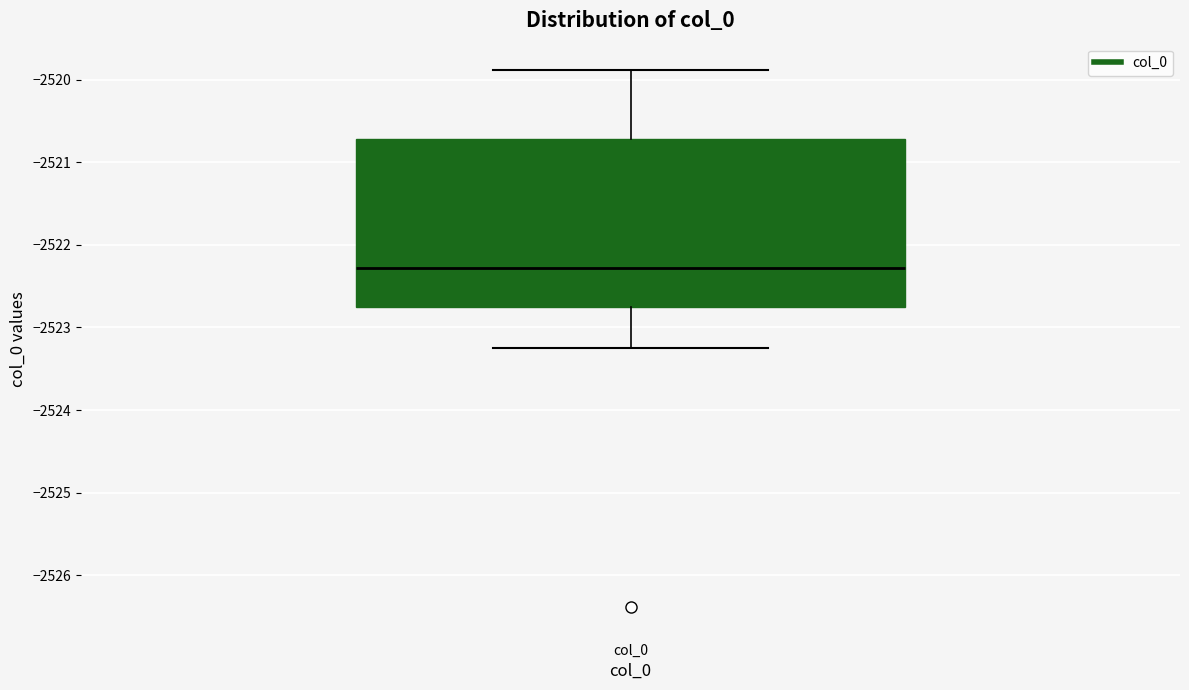

Where is the upper edge of the box for col_0 on the y-axis? The values are not printed on the chart, so give them approximately, as read against the axis.

-2520.7